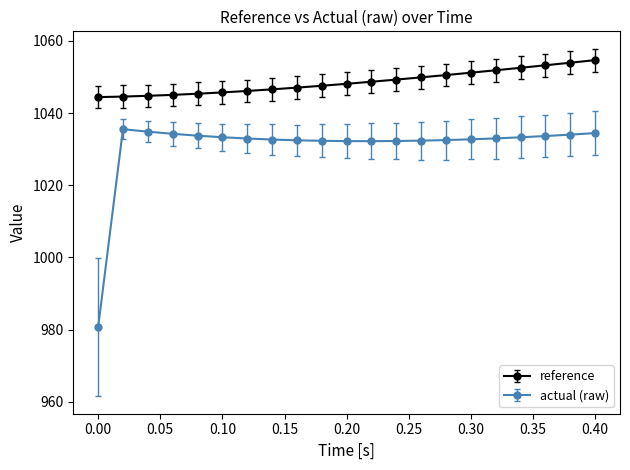

What is the greatest value displayed?

1054.7